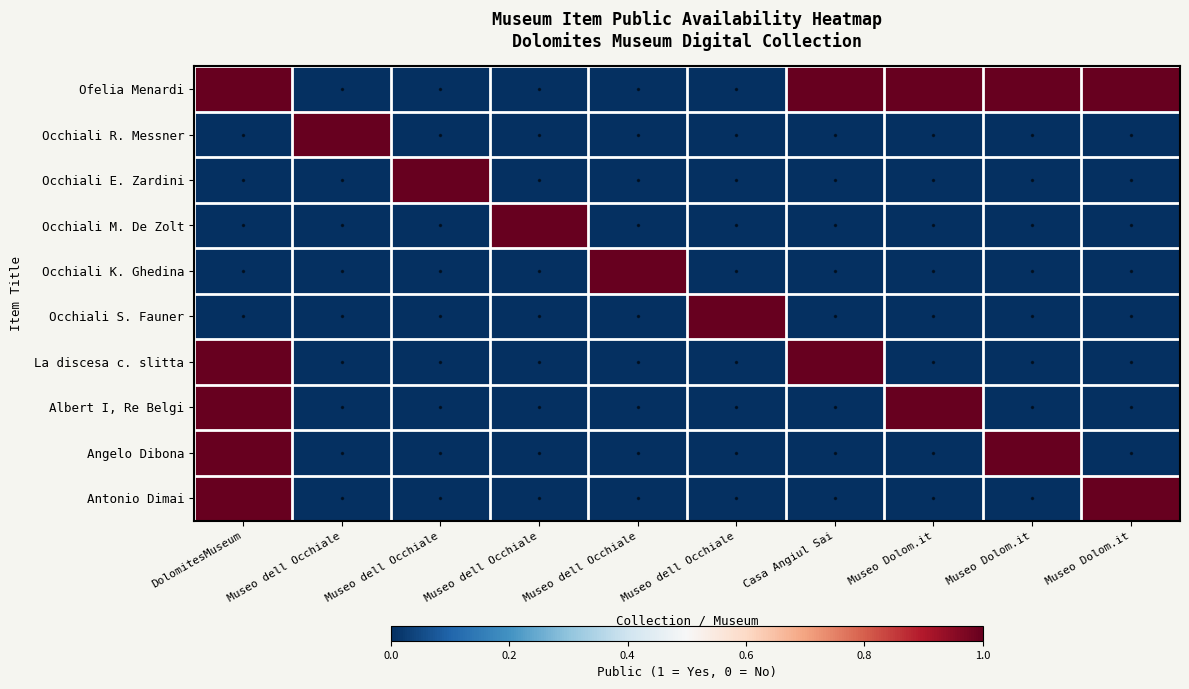

What is the greatest value displayed?

1